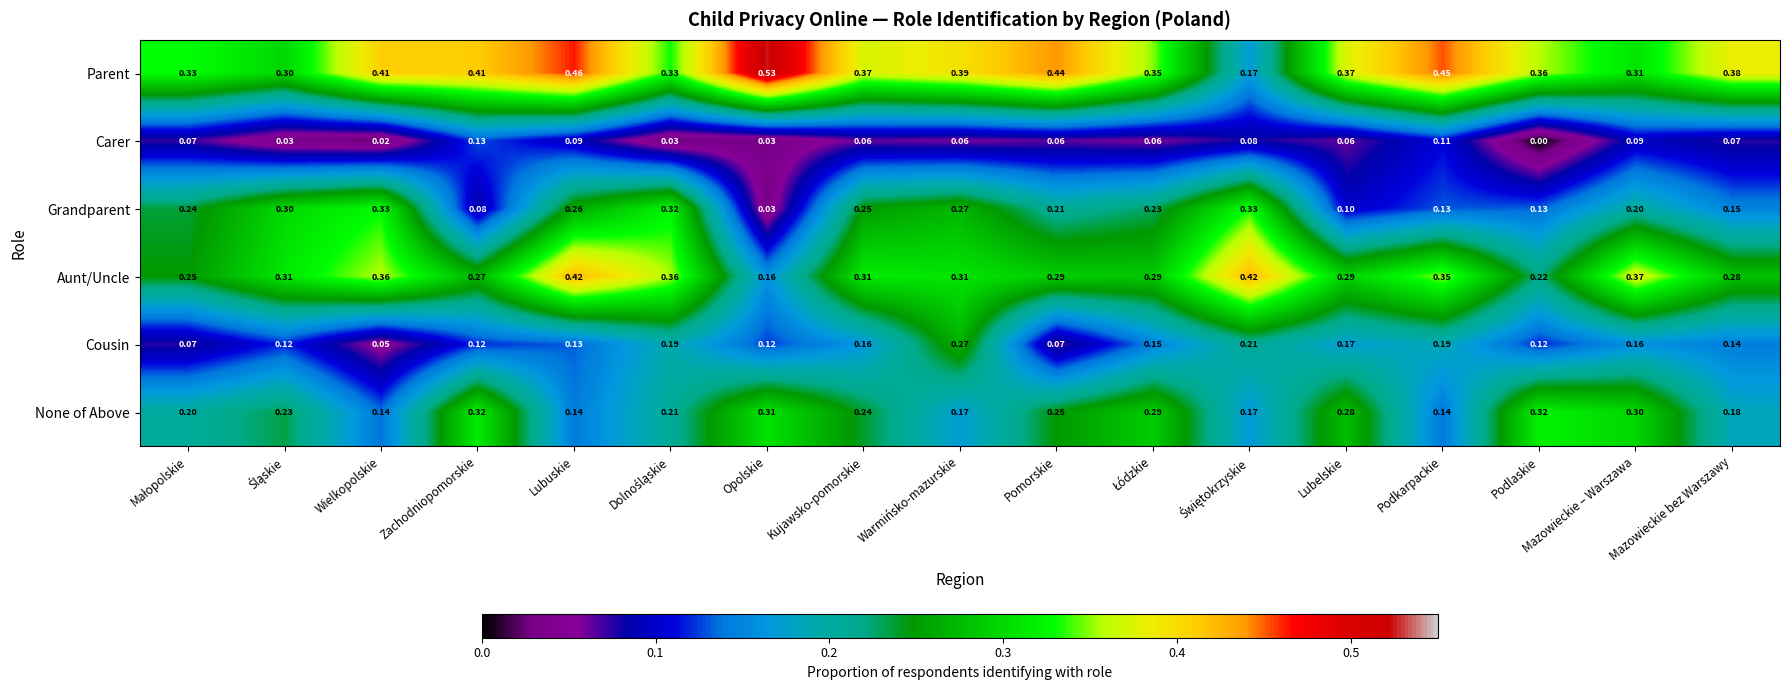

Which series has the largest range (max minus min)?

Parent